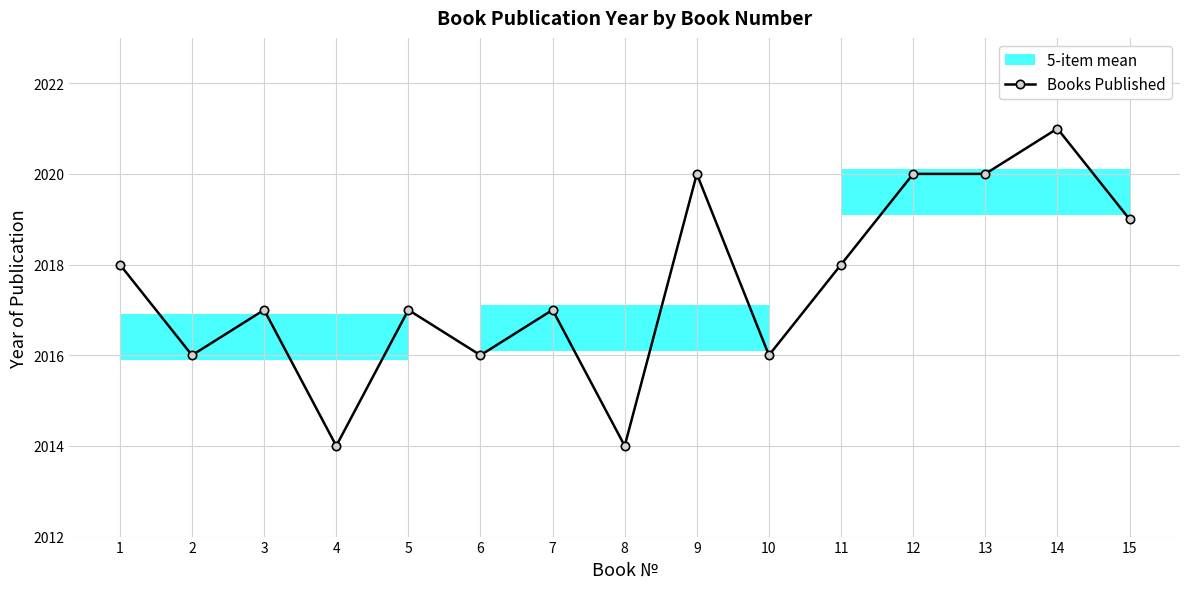

How many interior local peaks (higher than both neighbors) does the data have?

5